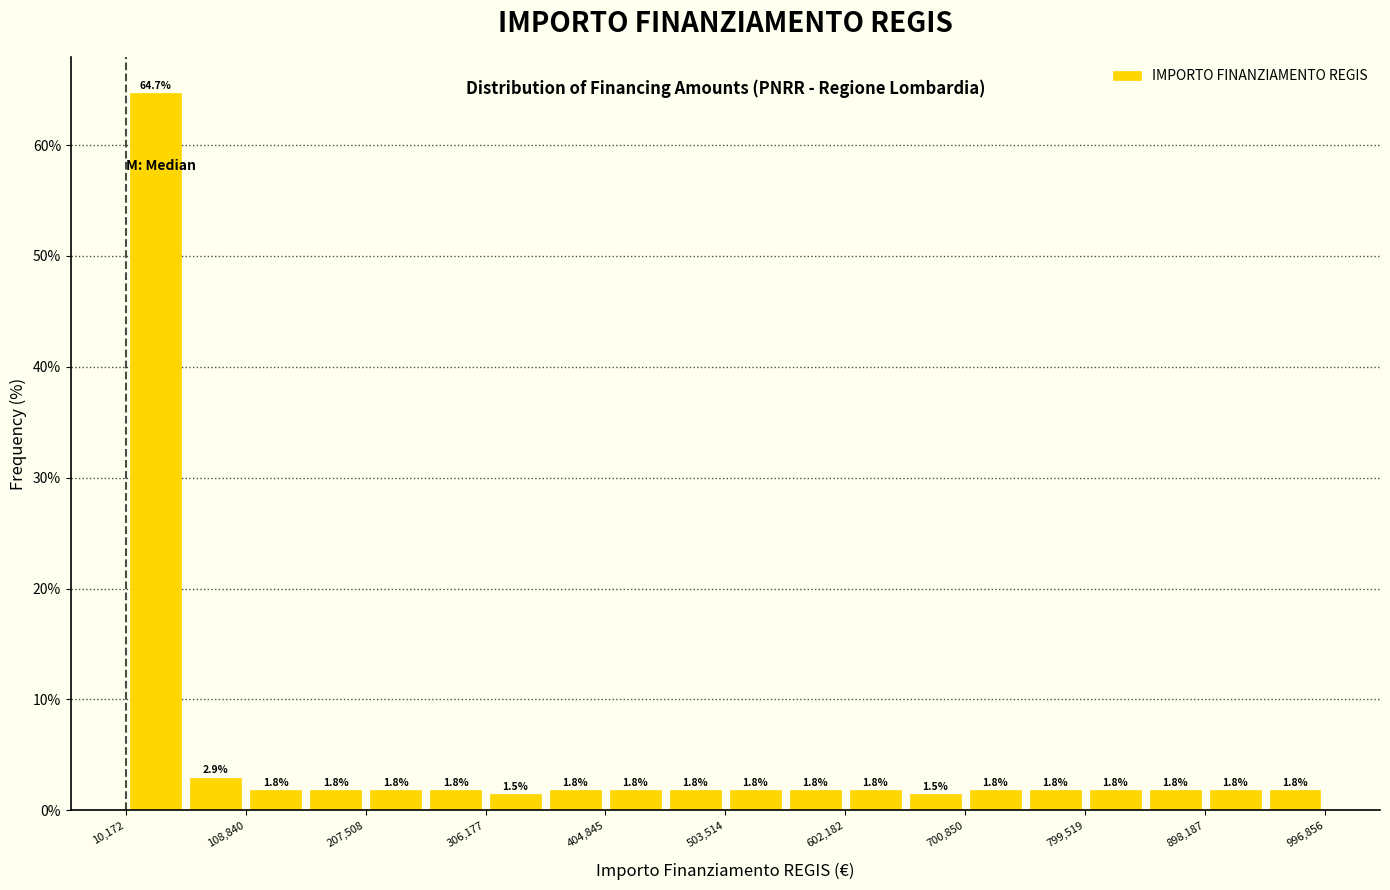

How tall is the bar that spans 400000 to 450000 on the x-axis? The bar edges are not printed on the chart, so give them approximately, as read against the axis.

1.8